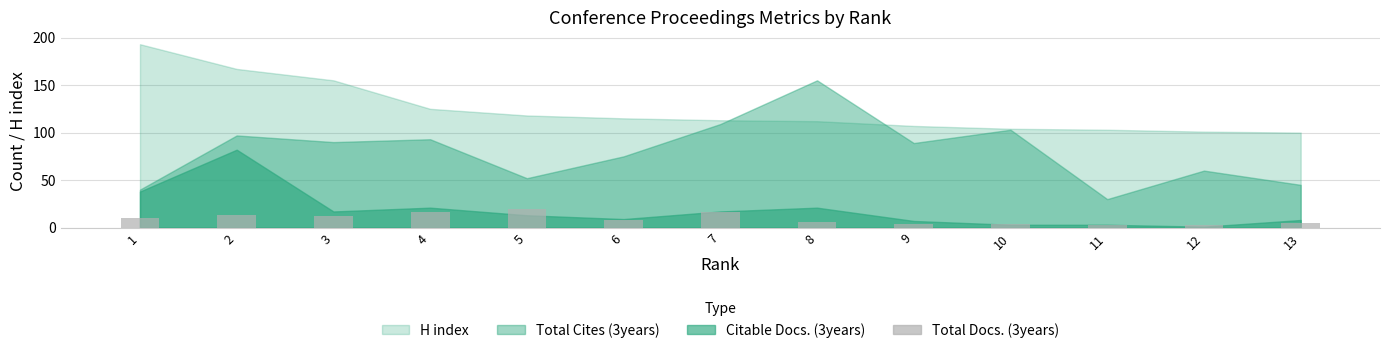

What is the value of the 7th bar from the left?

16